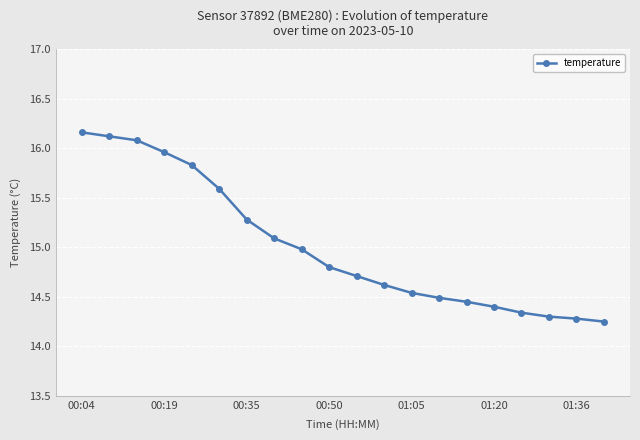

Count the number of data series in this chart.

1